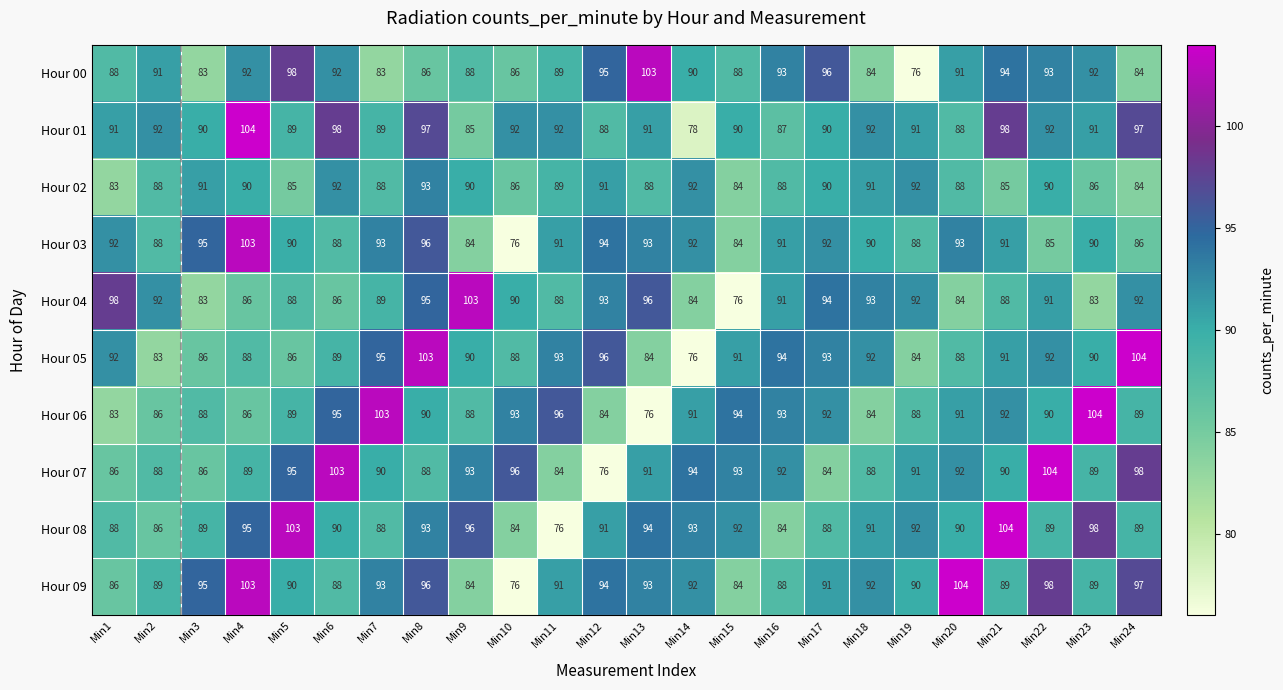

At which category is the sum across all series the highest?

Min8